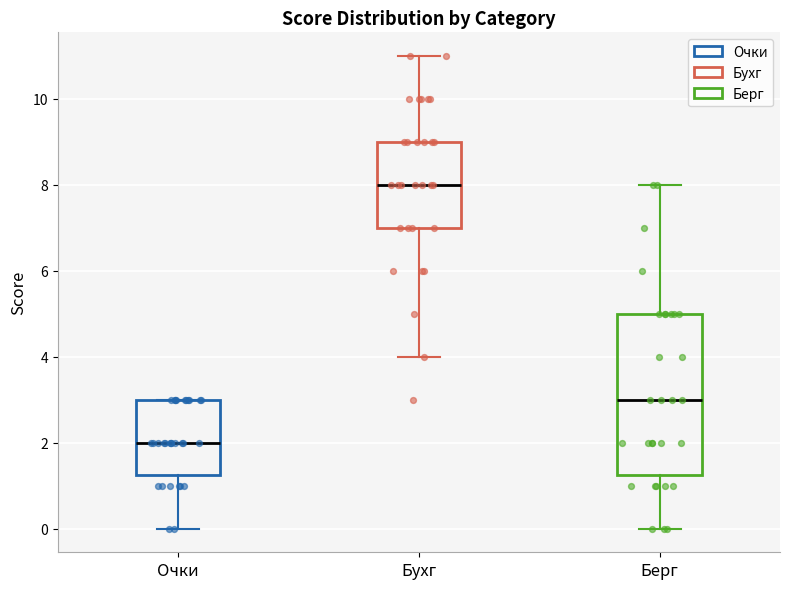

Reading left to right, transcribe this box plot: for each box, give where its median line is, the range the box spans, and where its two whiskers end, as read against the y-axis. The values are not printed on the chart, so give them approximately, as read against the axis.

Очки: median 2.0, box 1.2 to 3.0, whiskers 0.0 to 3.0
Бухг: median 8.0, box 7.0 to 9.0, whiskers 4.0 to 11.0
Берг: median 3.0, box 1.2 to 5.0, whiskers 0.0 to 8.0